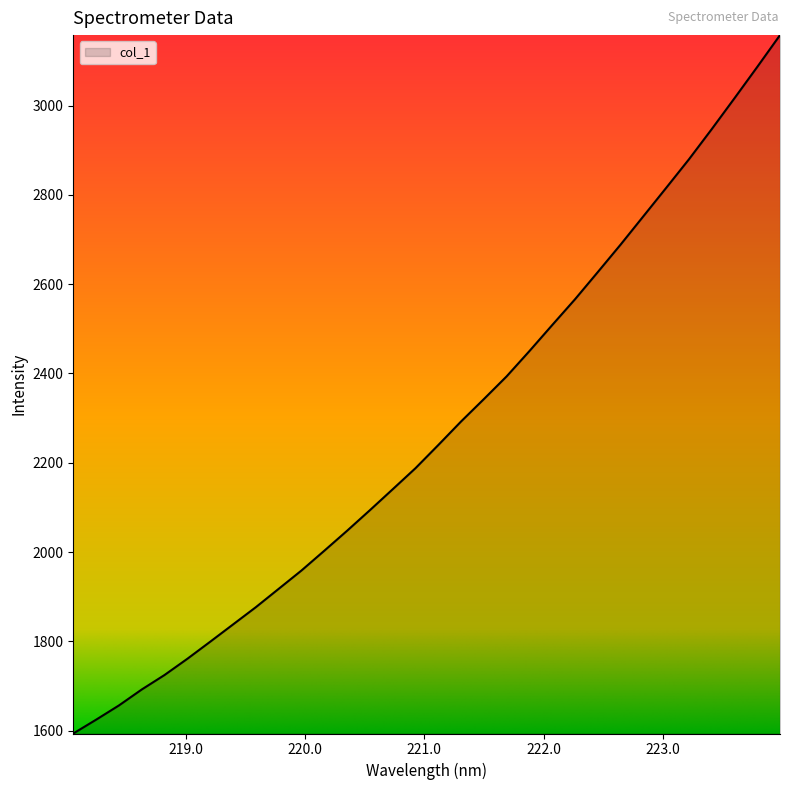

What is the difference between the maximum and minimum values?

1564.2